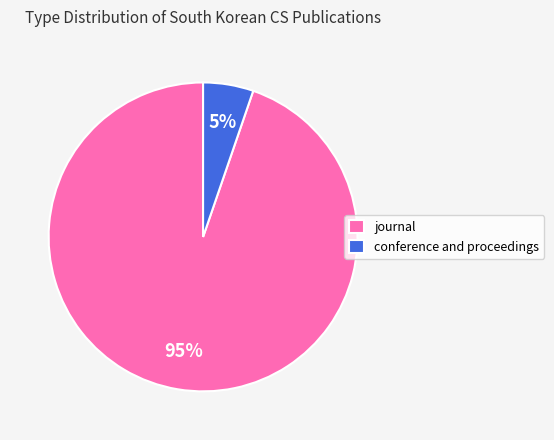

The journal slice represents 95% of the pie. True or false?

True